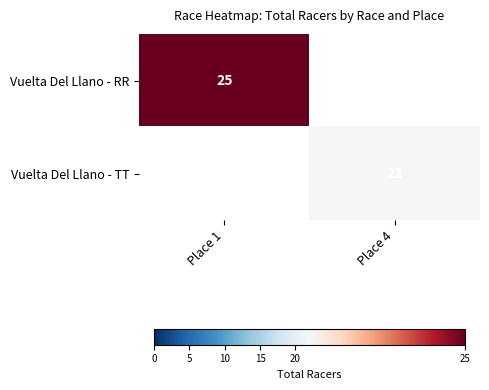

The value of Vuelta Del Llano - TT at Place 4 is 22. True or false?

True